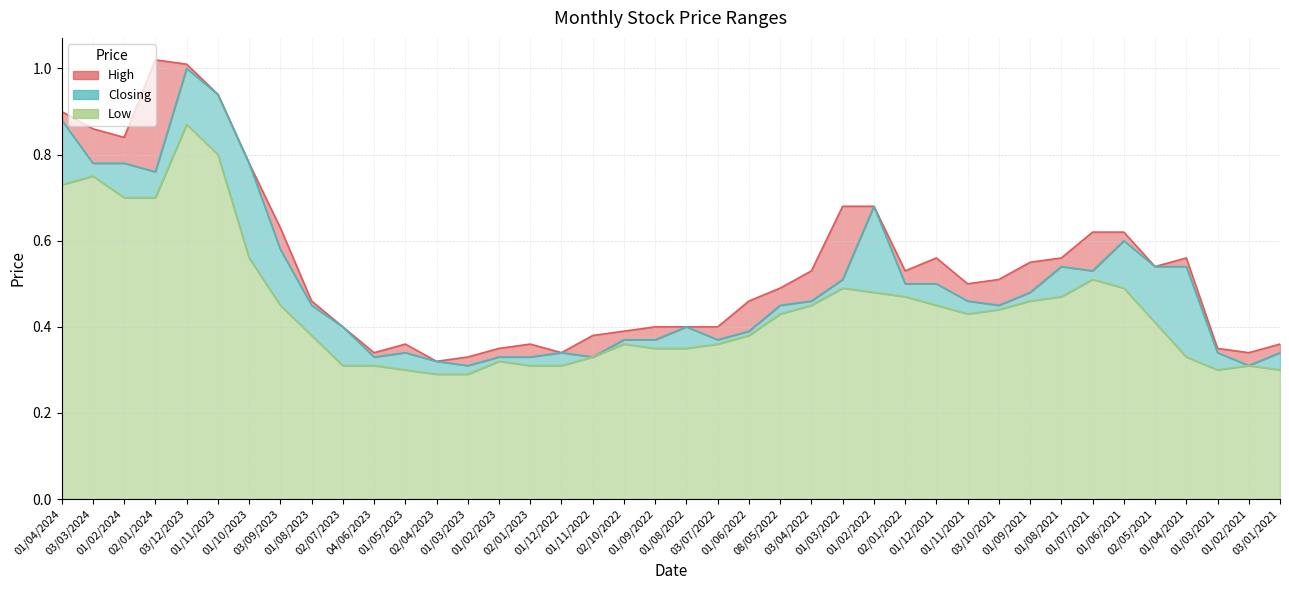

What is the label of the 26th point from the right?

01/02/2023